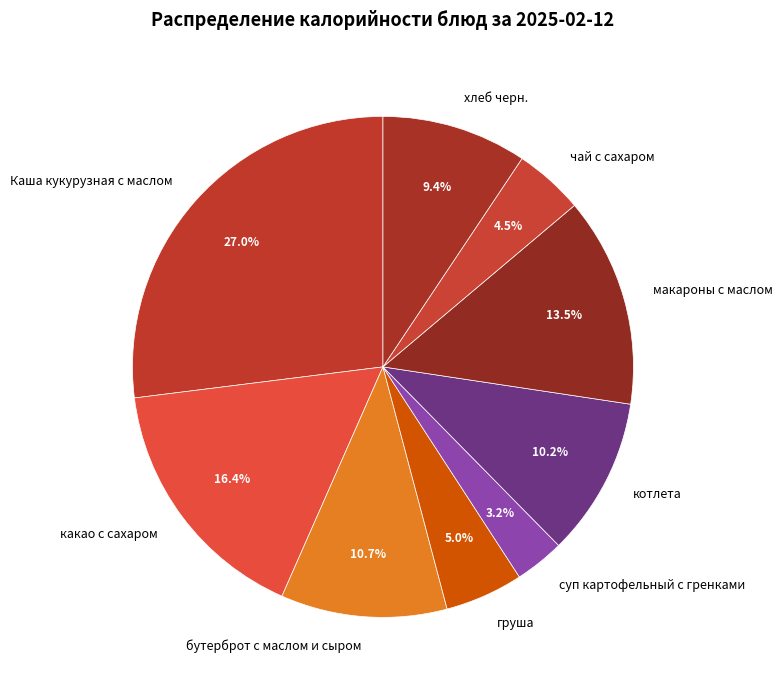

What is the smallest slice in the pie chart?

суп картофельный с гренками